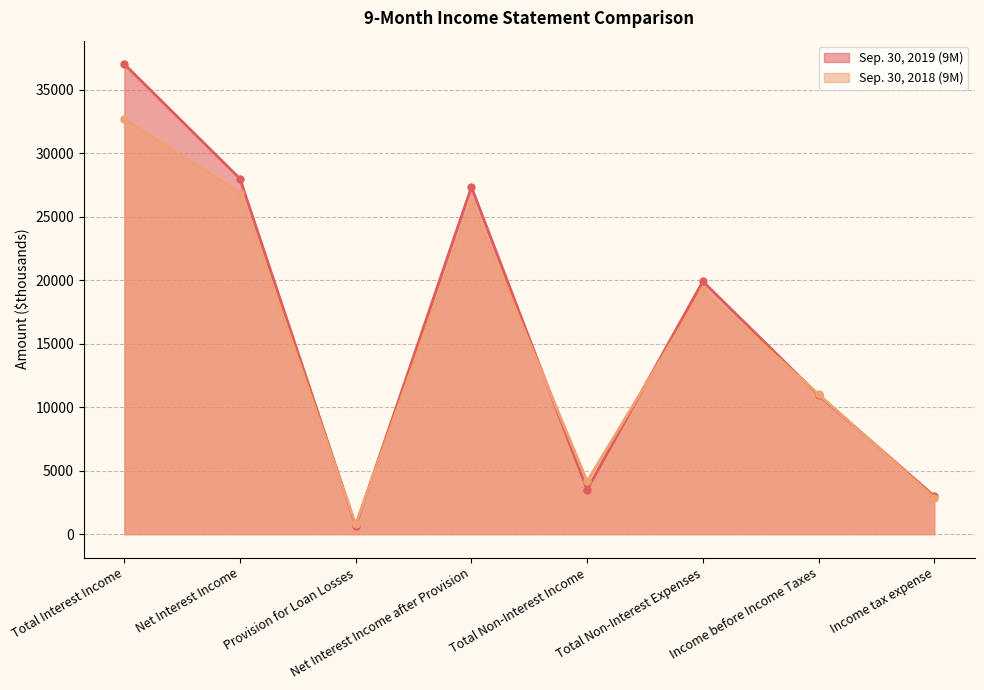

List the labels in order of Sep. 30, 2019 (9M) value, largest first.

Total Interest Income, Net Interest Income, Net Interest Income after Provision, Total Non-Interest Expenses, Income before Income Taxes, Total Non-Interest Income, Income tax expense, Provision for Loan Losses